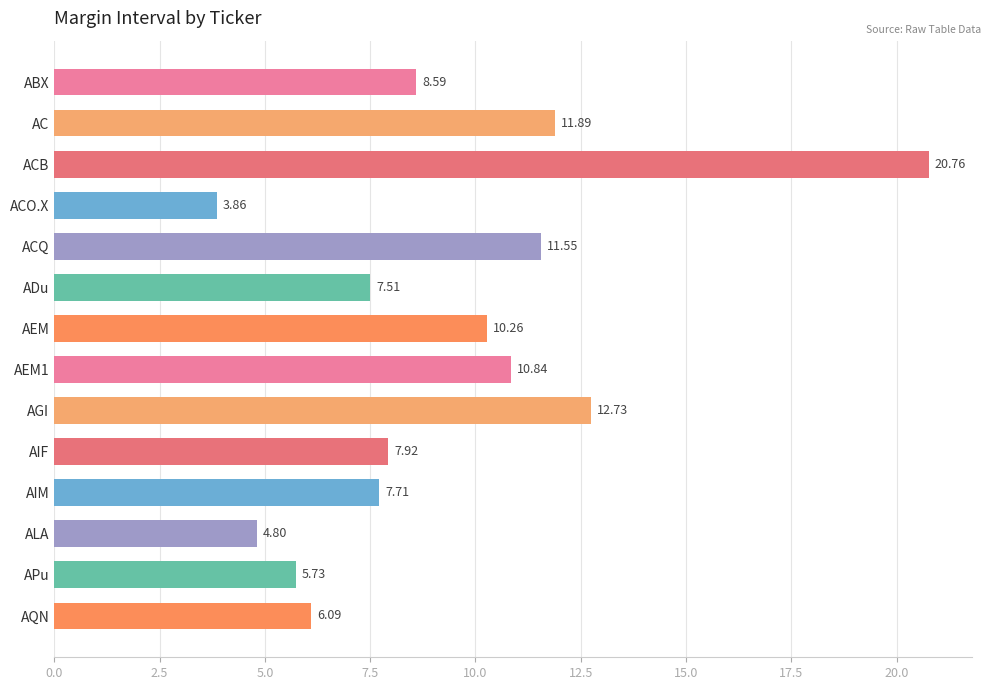

What is the ratio of the value at ACB to the value at AC?

1.7